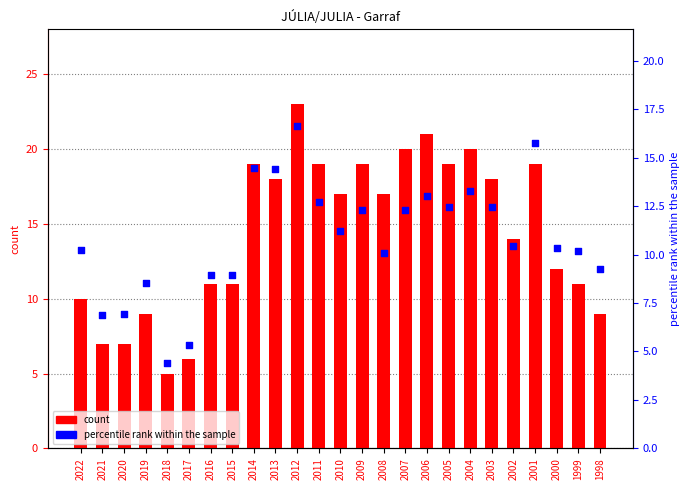

What are all the series names shown in the legend?

count, percentile rank within the sample